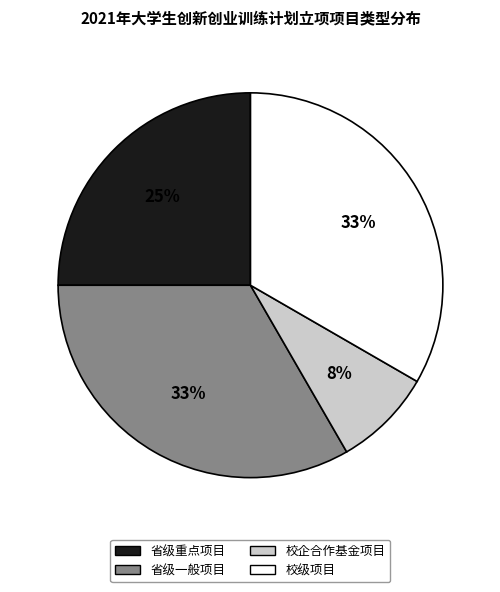

What is the smallest slice in the pie chart?

校企合作基金项目